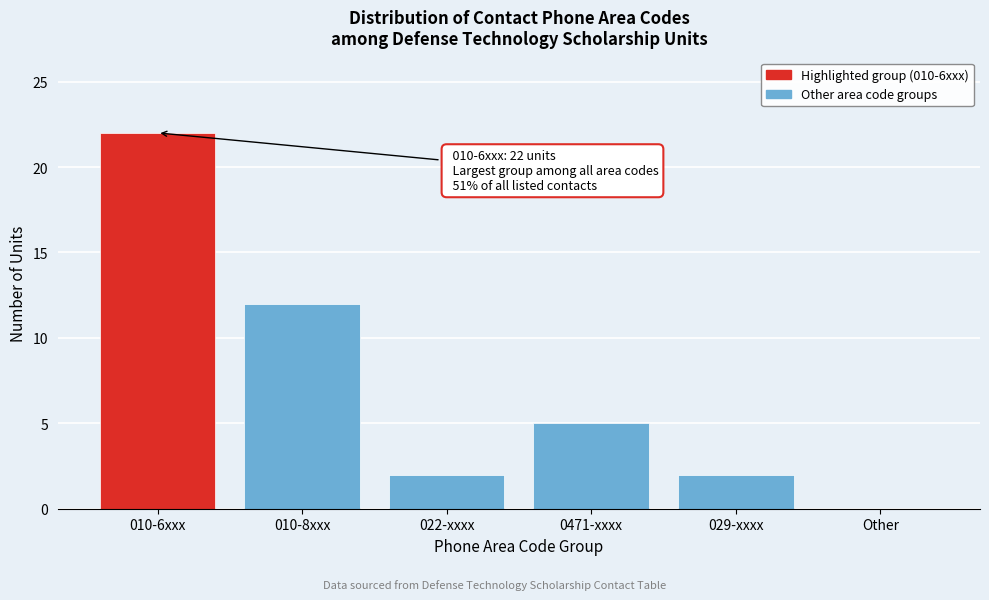

Reading left to right, transcribe all the data shown in this chart.

010-6xxx=22	010-8xxx=12	022-xxxx=2	0471-xxxx=5	029-xxxx=2	Other=0